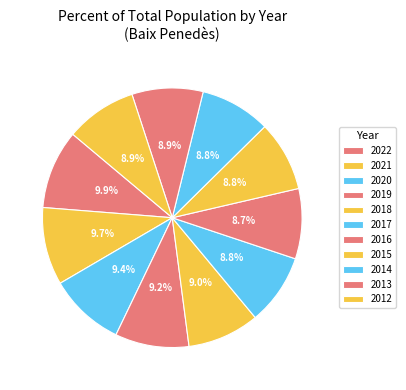

To the nearest percent, what percentage of the pie is 2022?

10%